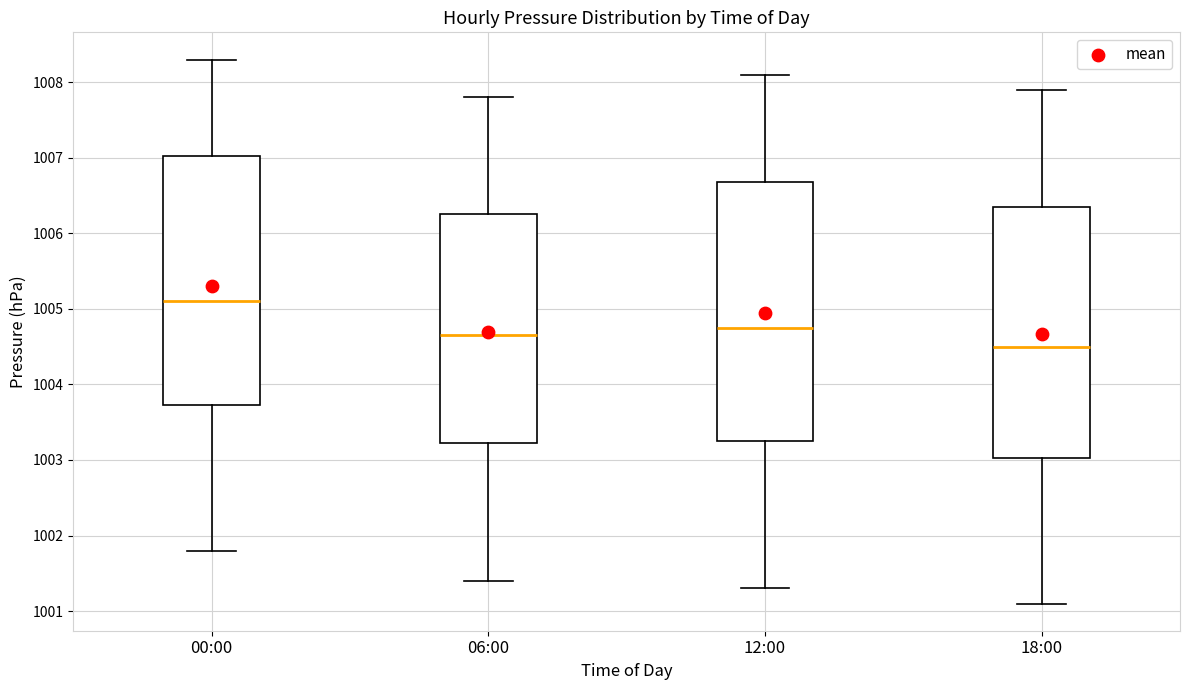

Which box has the lowest median line?

18:00